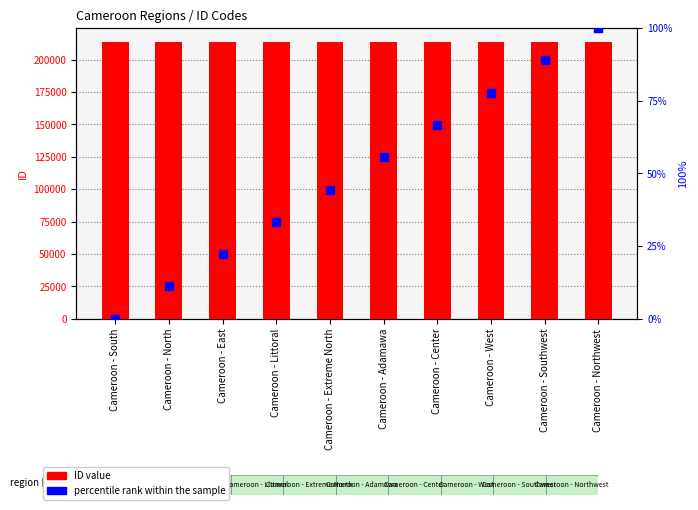

At how many categories does at least one series exceed 199690?

10